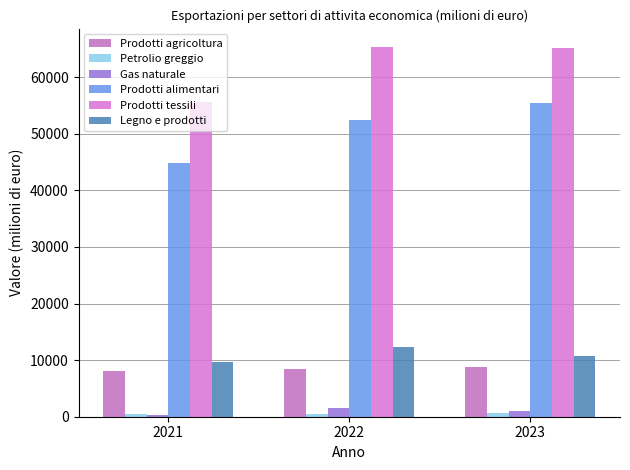

How many bars are there in each group?

6